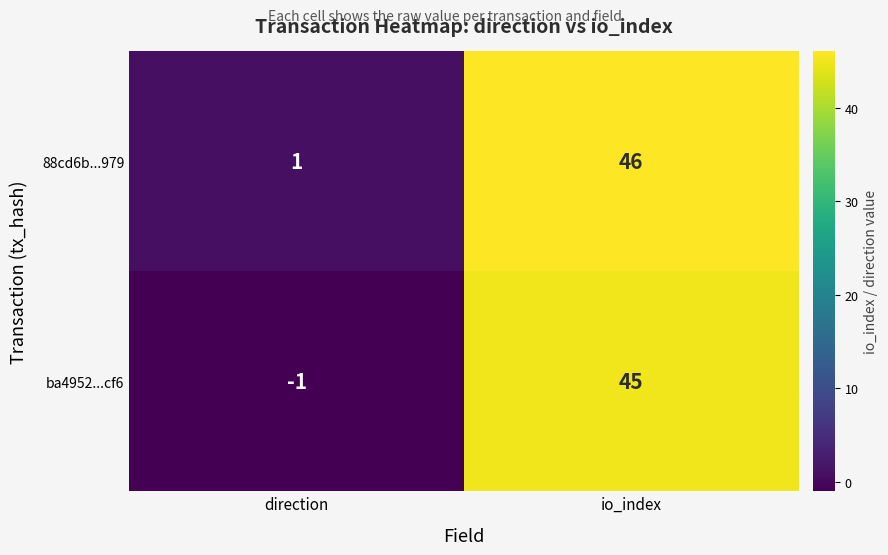

Reading right to left, transcribe all the data shown in this chart.

88cd6b...979: io_index=46	direction=1
ba4952...cf6: io_index=45	direction=-1